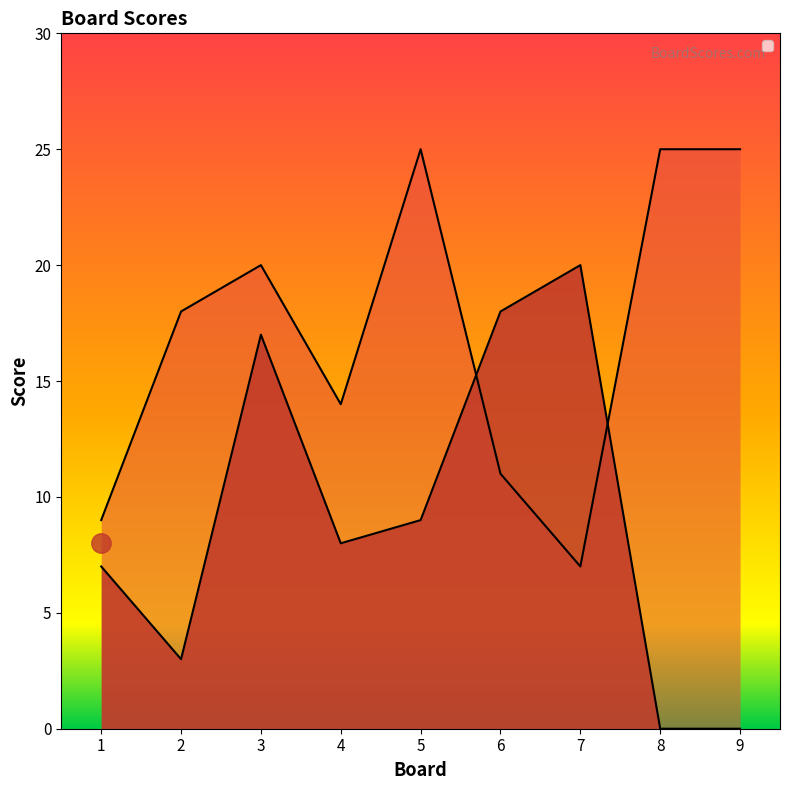

How many intersections are there between Score 1 and Score 2?

2